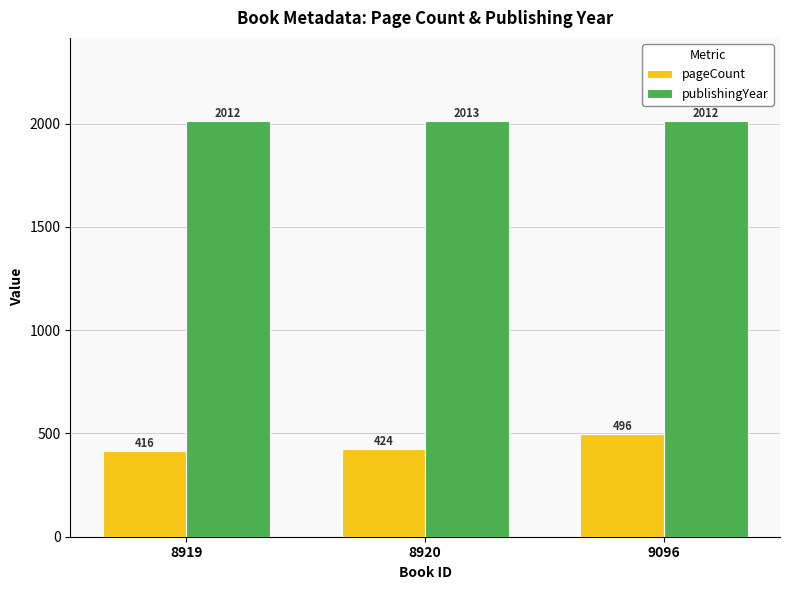

Which category has the highest value across all series?

8920